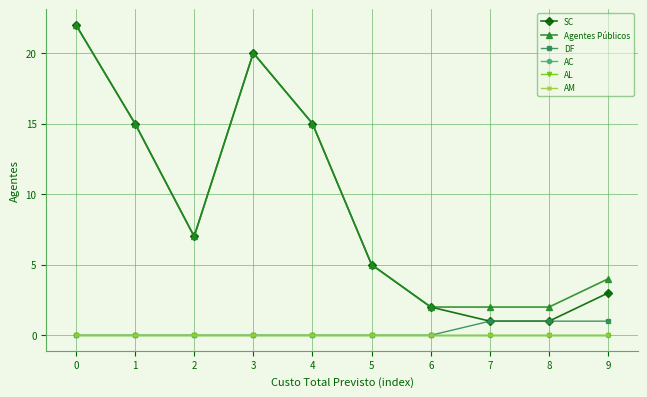

Is this an area chart (filled region under the line)?

No